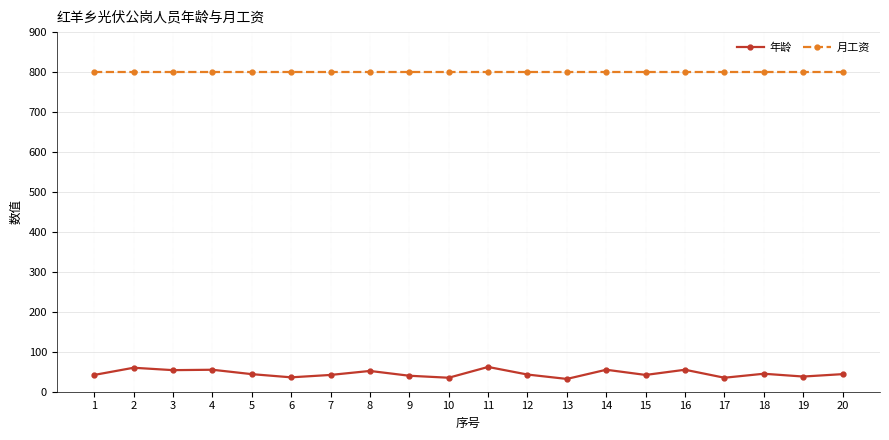

True or false: 月工资 and 年龄 intersect in this chart.

False